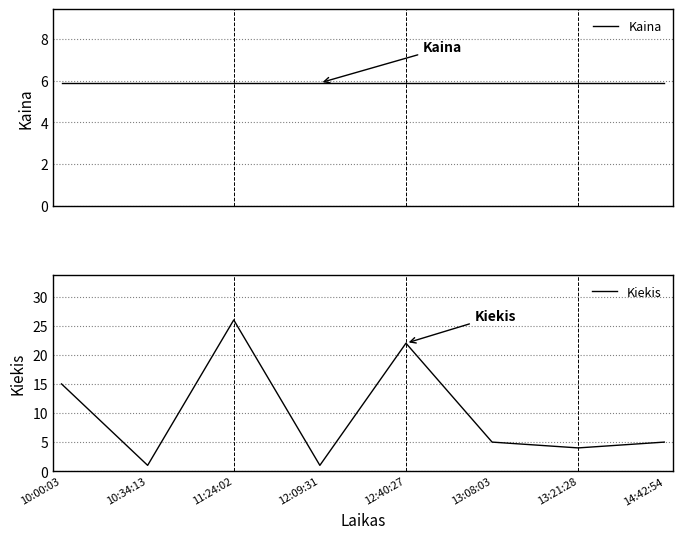

True or false: Kaina has more than 1 interior local peaks.

False